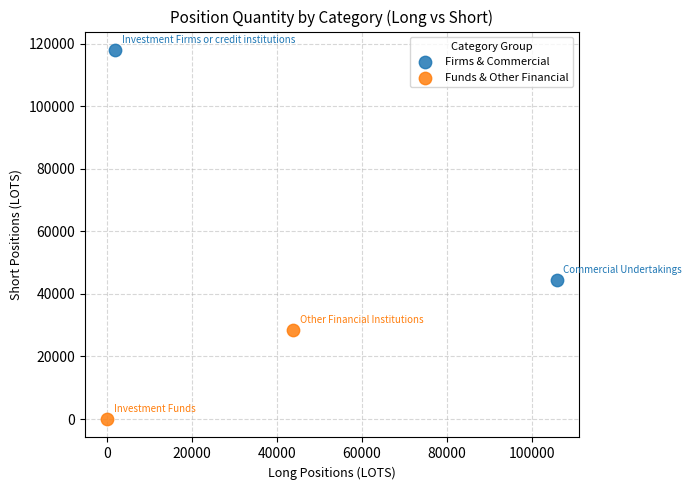

Which series reaches the minimum Y coordinate?

Funds & Other Financial